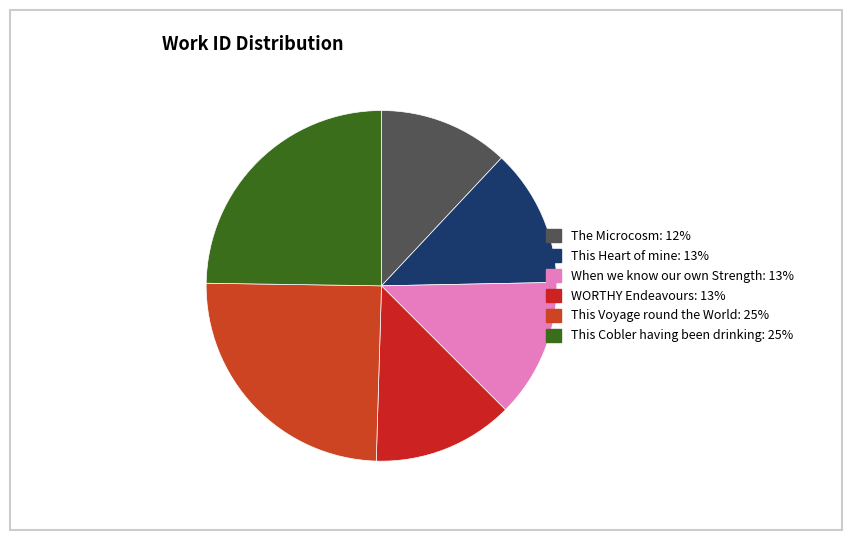

To the nearest percent, what is the difference between the largest and smallest slice percentages?

13%